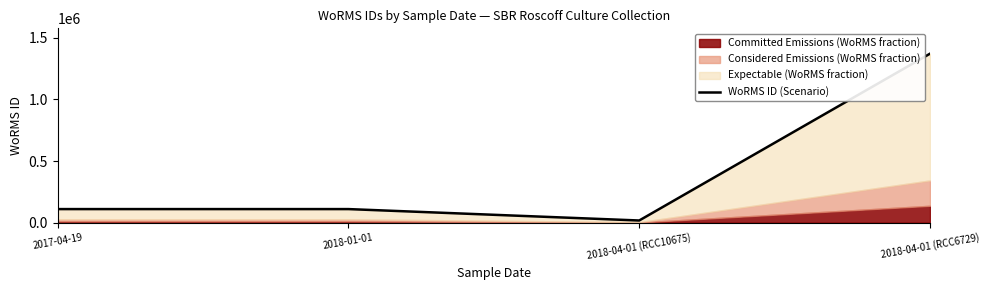

Where does the data first go above 110172?

2018-04-01 (RCC6729)